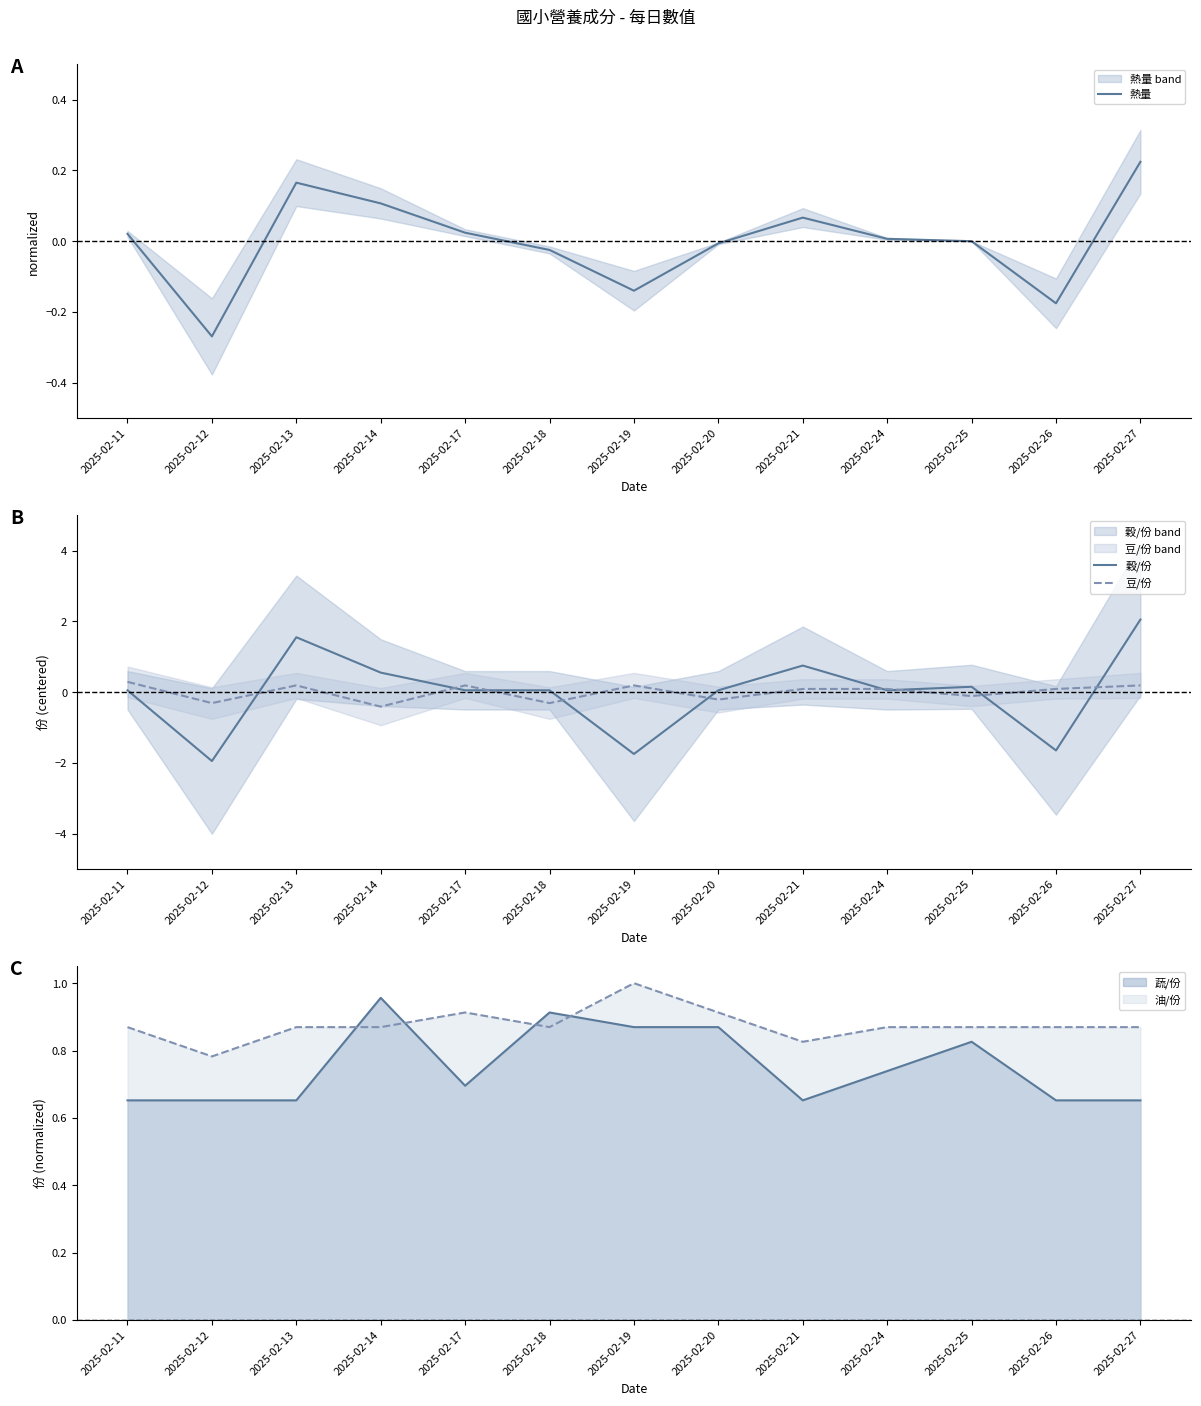

How many negative values does the 熱量 series have?

5